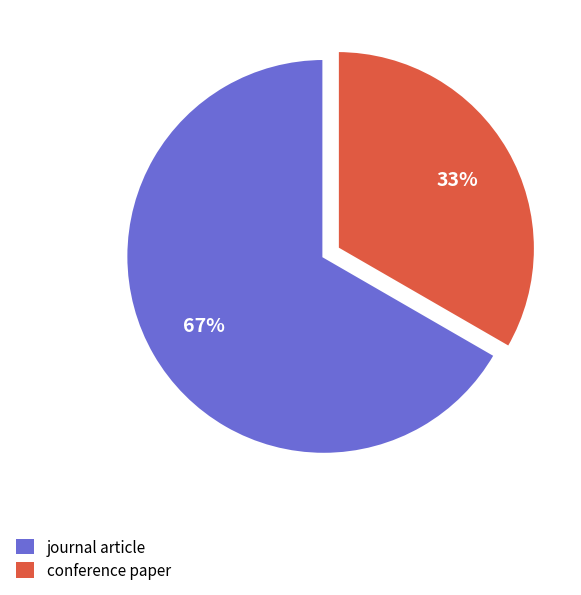

True or false: conference paper accounts for 33% of the total.

True